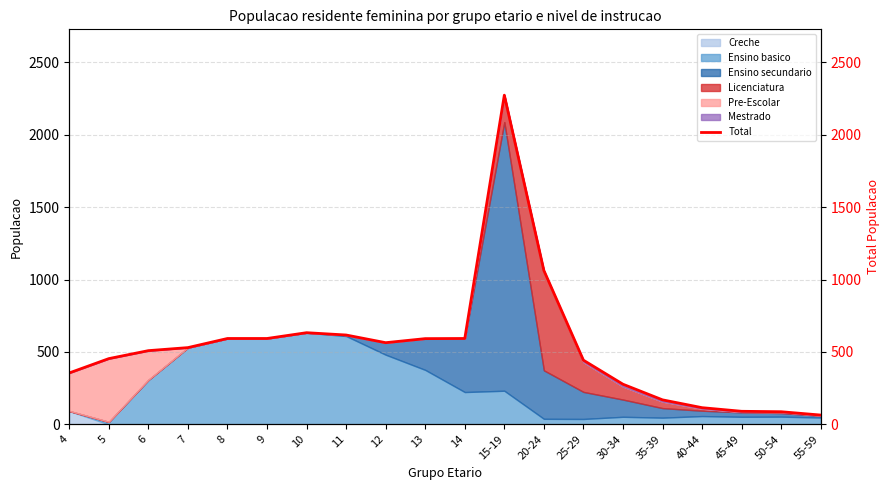

True or false: the data shows 592 at 13.

True